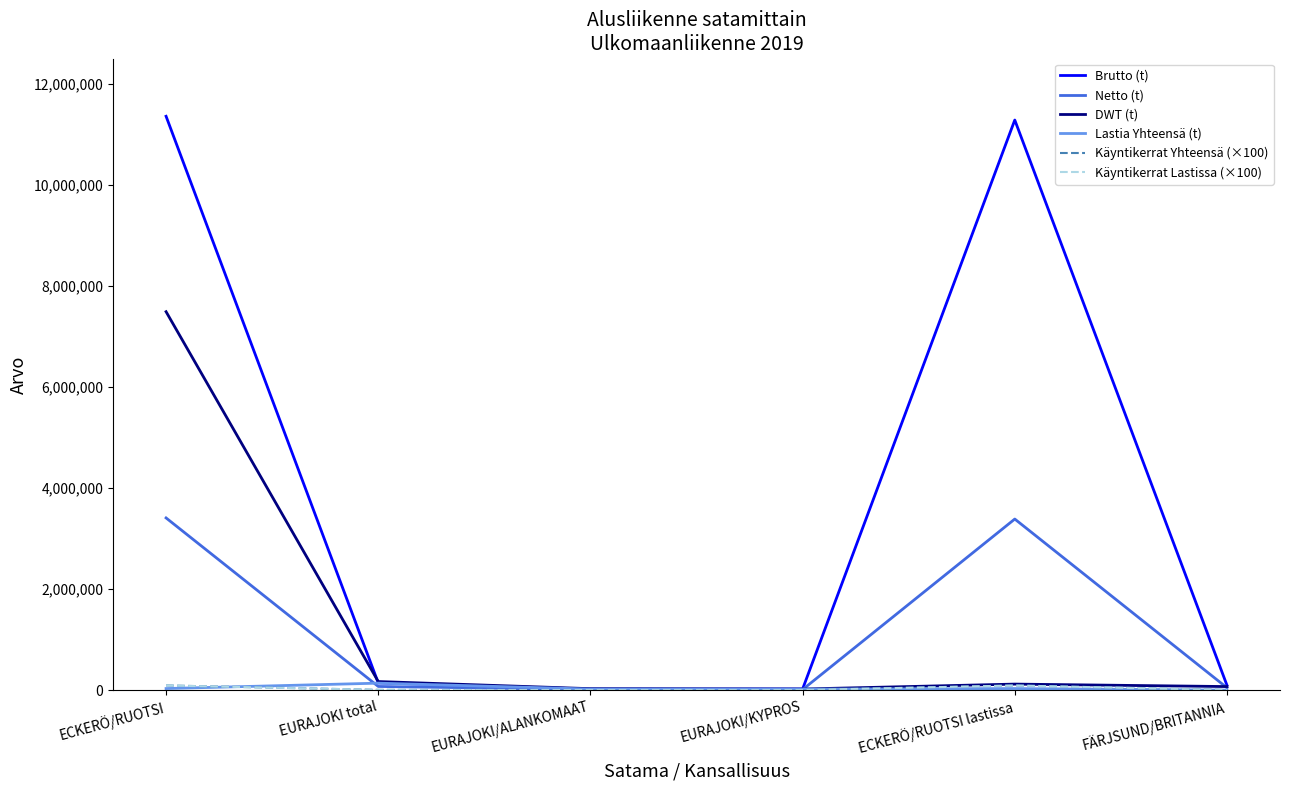

Which series has the largest total across all categories?

Brutto (t)